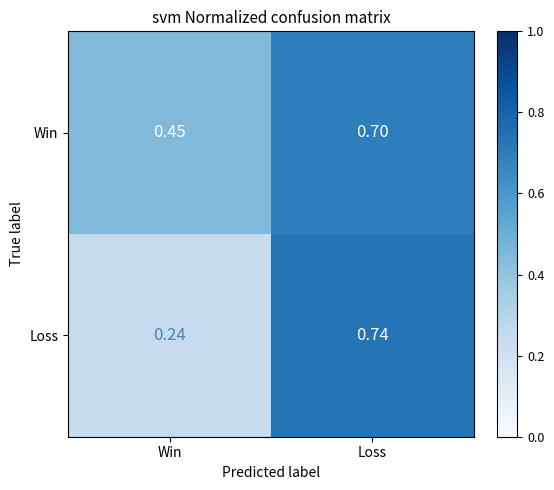

List the series in order of their overall mean, highest first.

Win, Loss